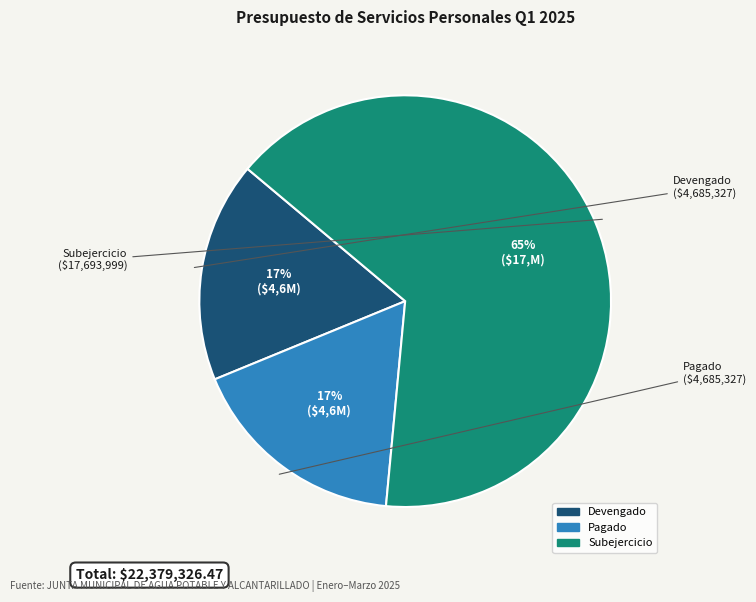

What is the largest slice in the pie chart?

Subejercicio